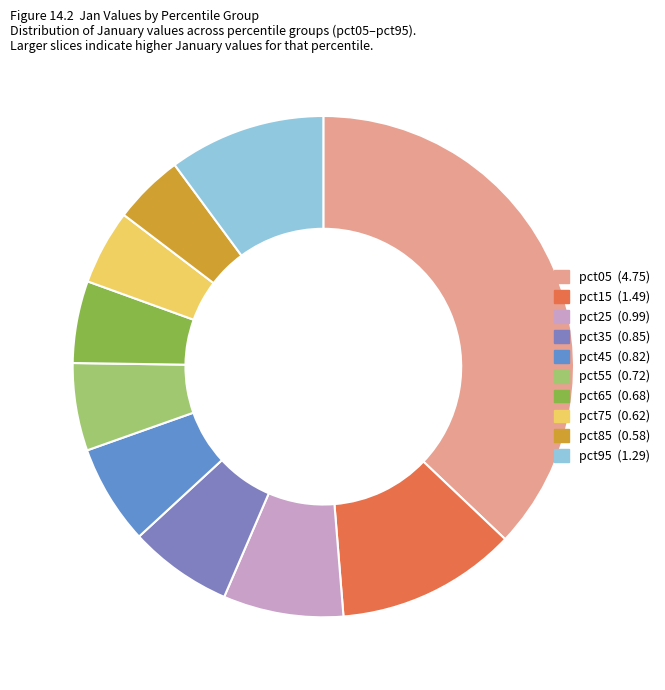

To the nearest percent, what portion does pct95 represent?

10%